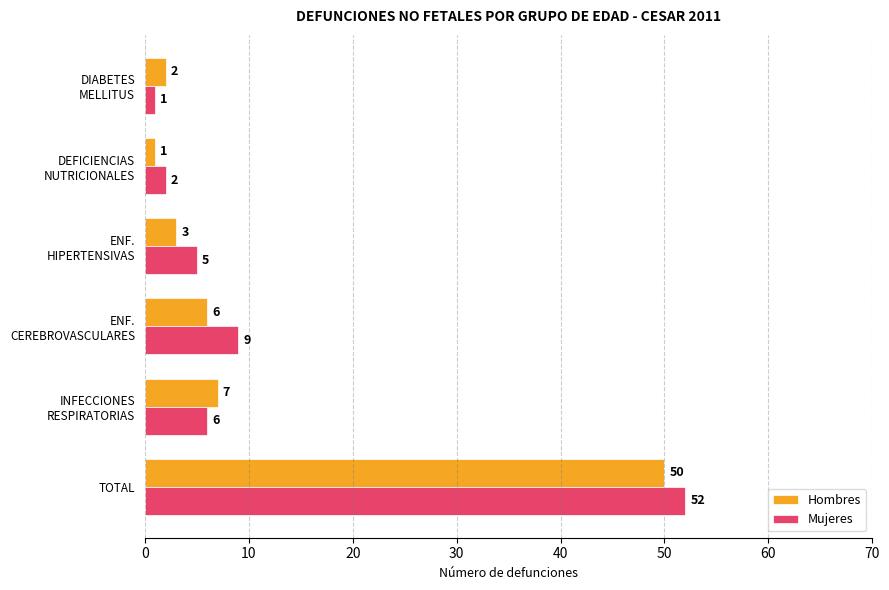

True or false: Mujeres has a value of 52 at TOTAL.

True